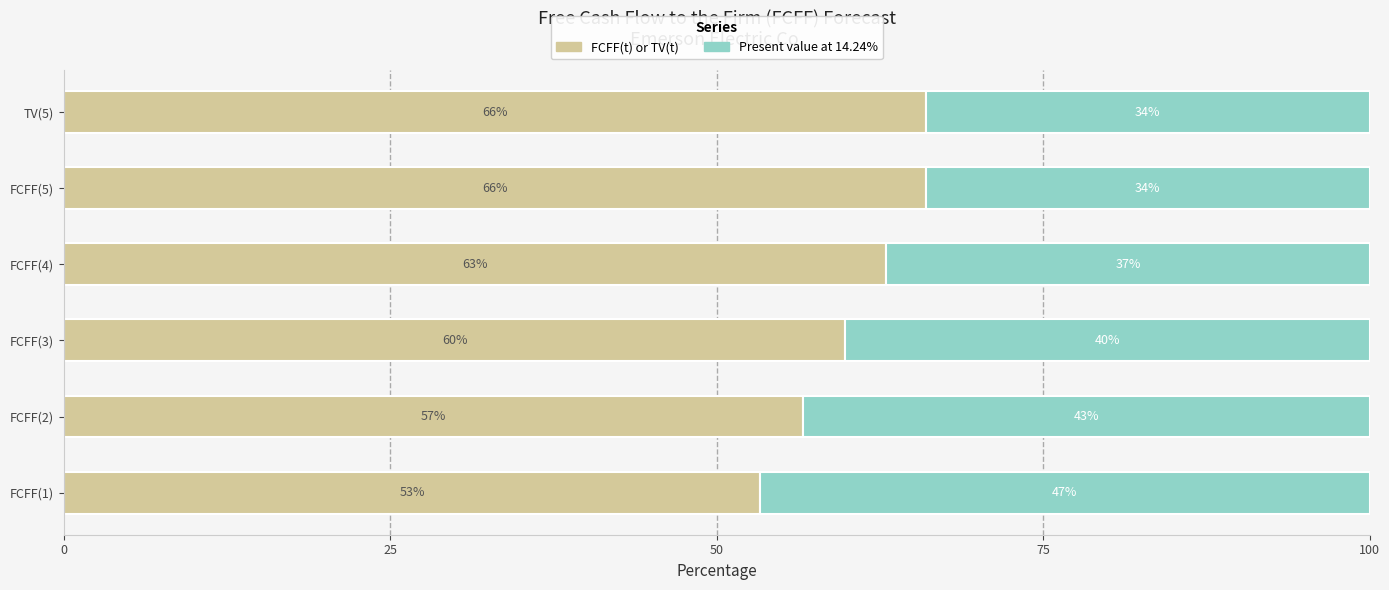

What is the average value of the FCFF(t) or TV(t) series?

60.8